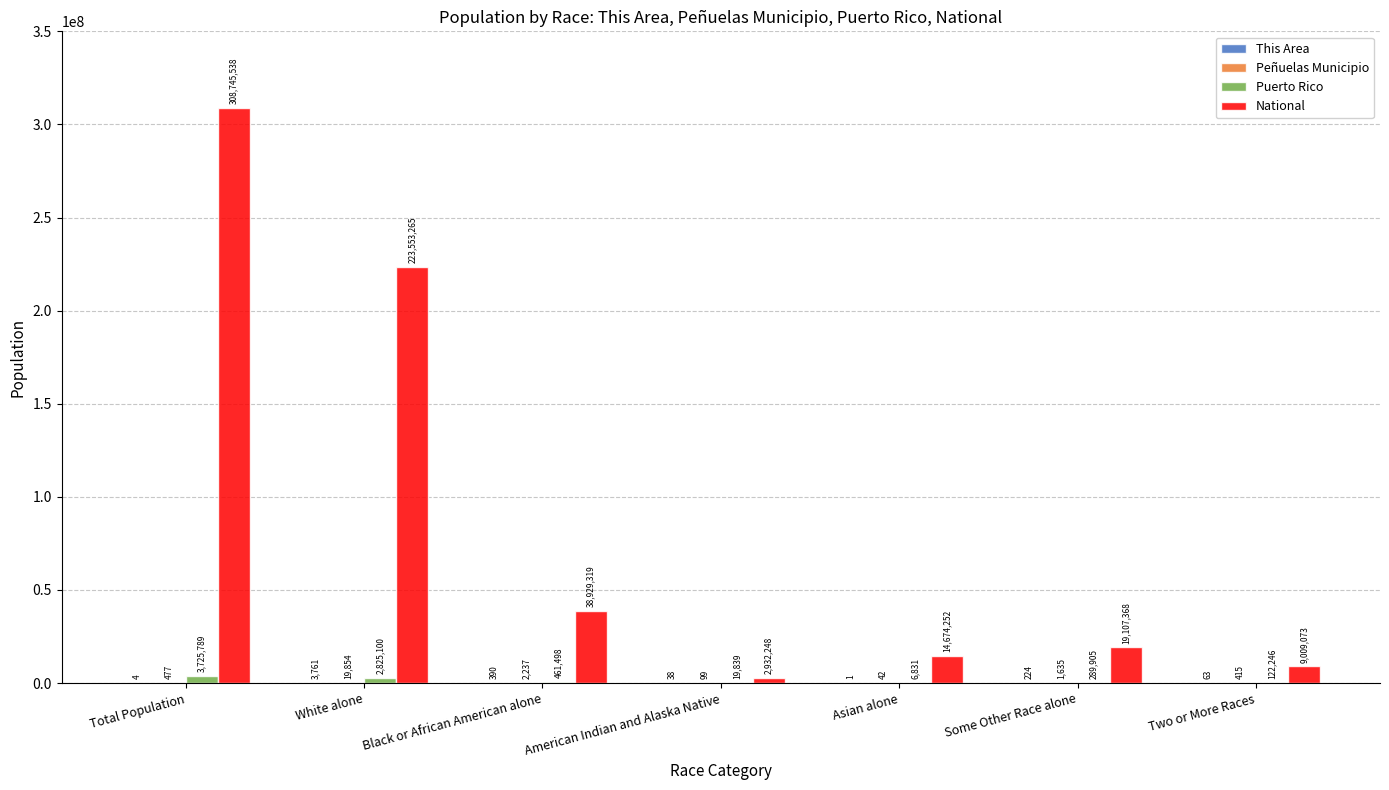

Where does the Puerto Rico series first go above 289905?

Total Population